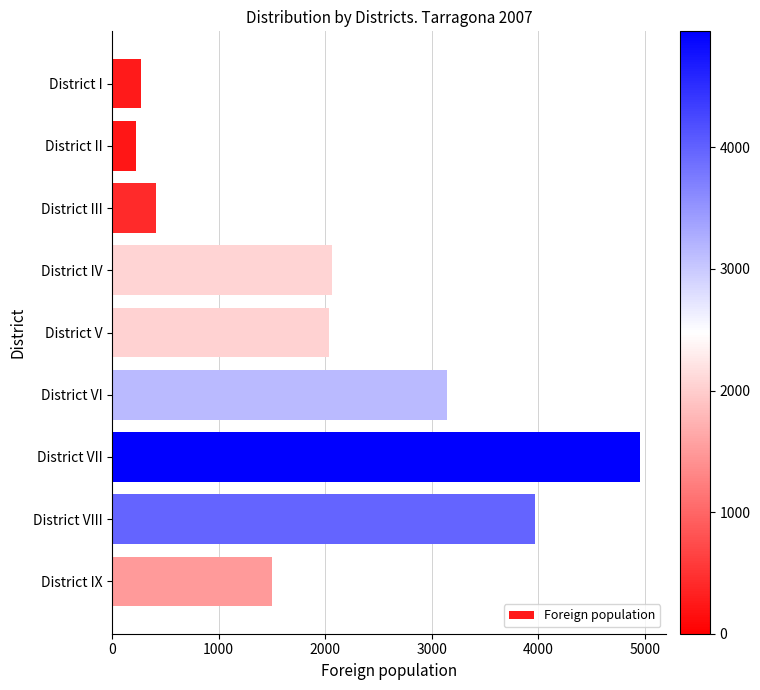

Does the chart contain stacked bars?

No